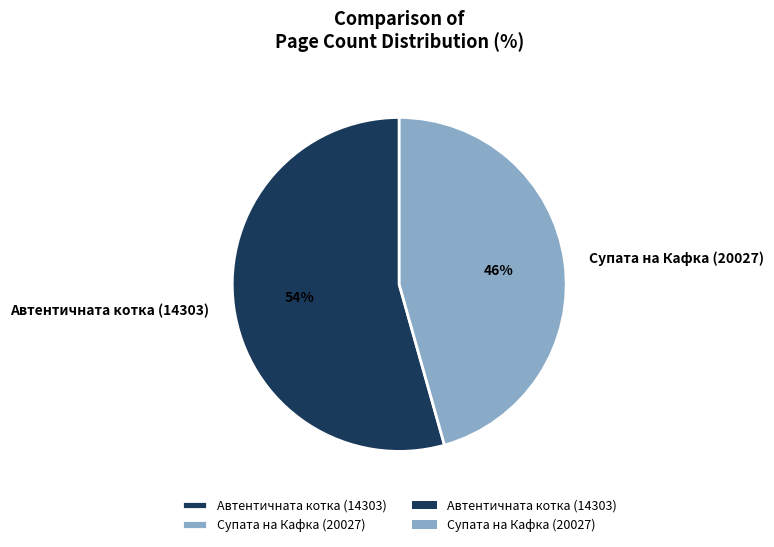

What percentage is the Автентичната котка (14303) slice, to the nearest percent?

54%